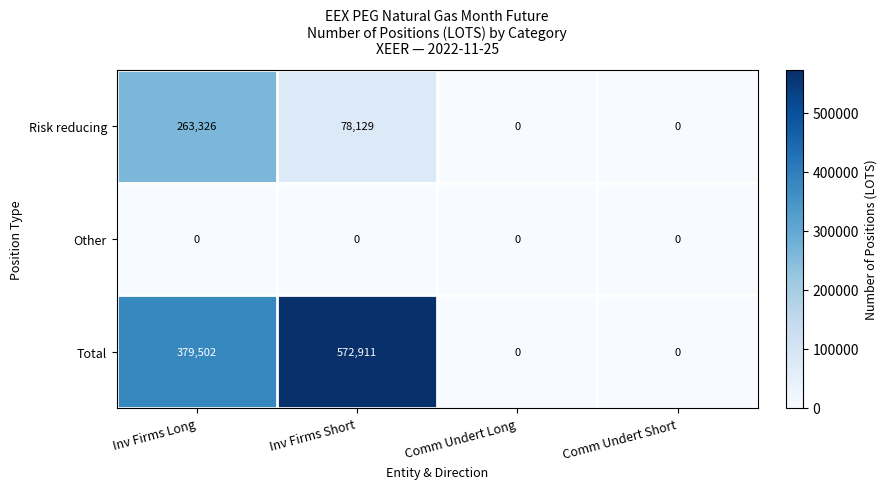

Reading right to left, what are all the values shown in this chart?

Risk reducing: Comm Undert Short=0	Comm Undert Long=0	Inv Firms Short=78129	Inv Firms Long=263326
Other: Comm Undert Short=0	Comm Undert Long=0	Inv Firms Short=0	Inv Firms Long=0
Total: Comm Undert Short=0	Comm Undert Long=0	Inv Firms Short=572911	Inv Firms Long=379502